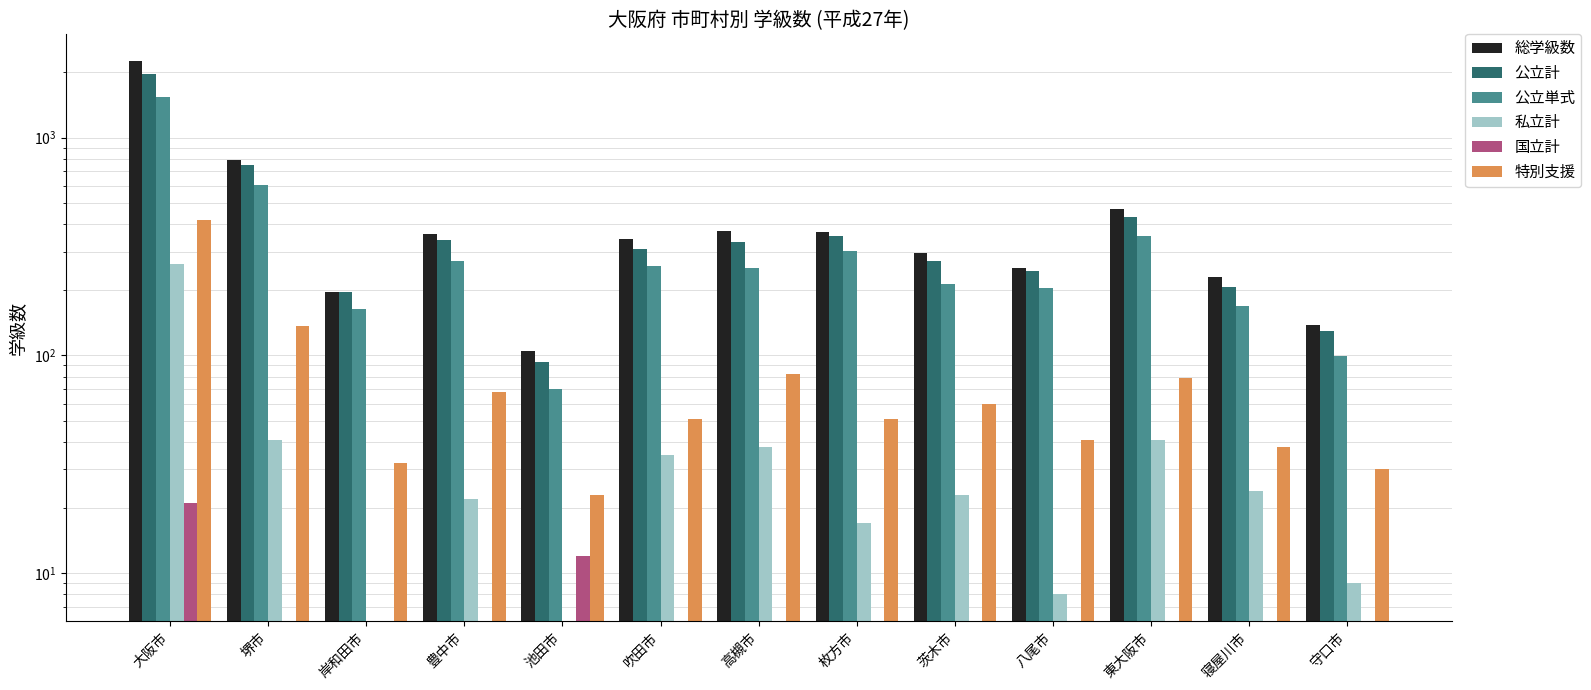

Rank the series at 吹田市 from highest to lowest value.

総学級数, 公立計, 公立単式, 特別支援, 私立計, 国立計